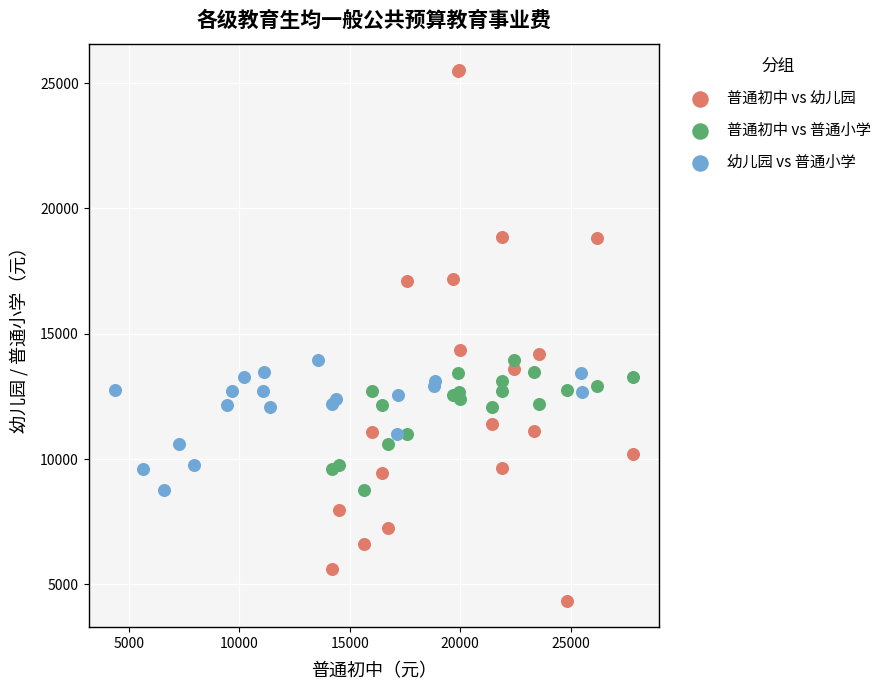

Which series has the widest spread of Y values?

普通初中 vs 幼儿园